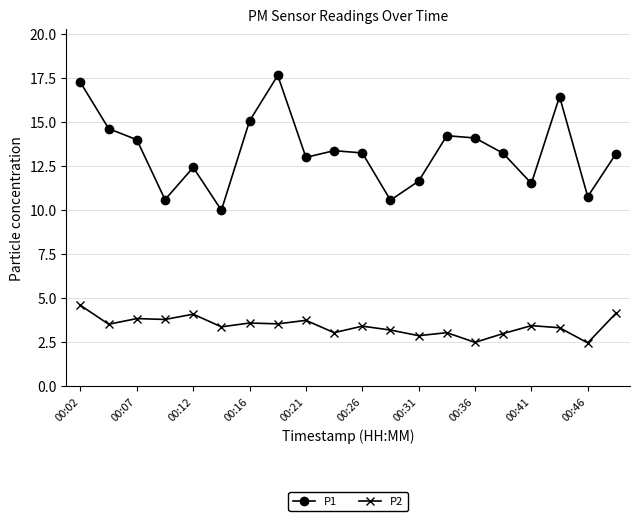

True or false: P1 has more than 0 interior local peaks.

True